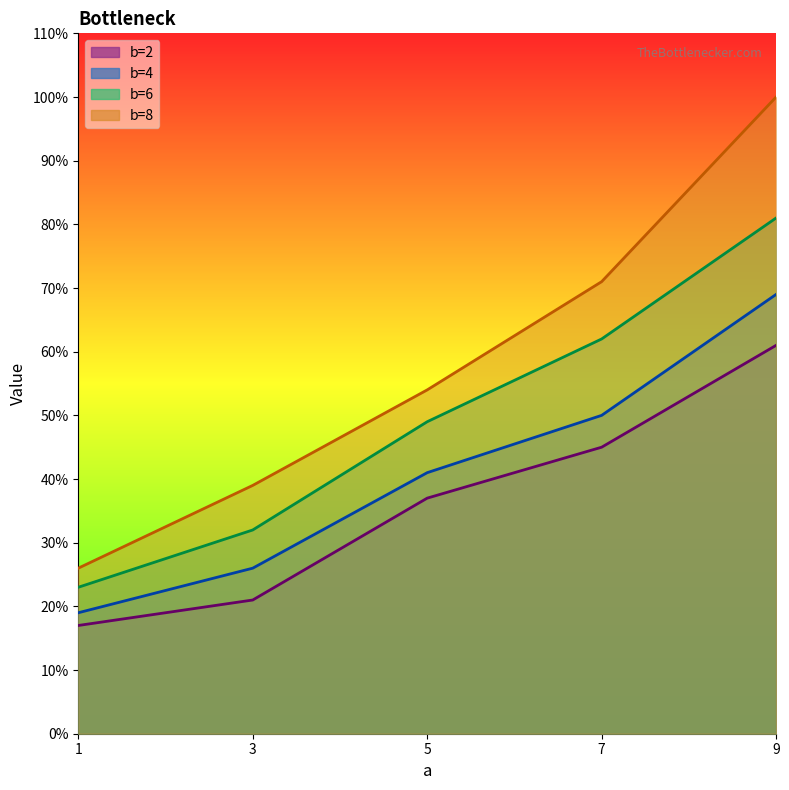

Which series changed the most between 1 and 9?

b=8